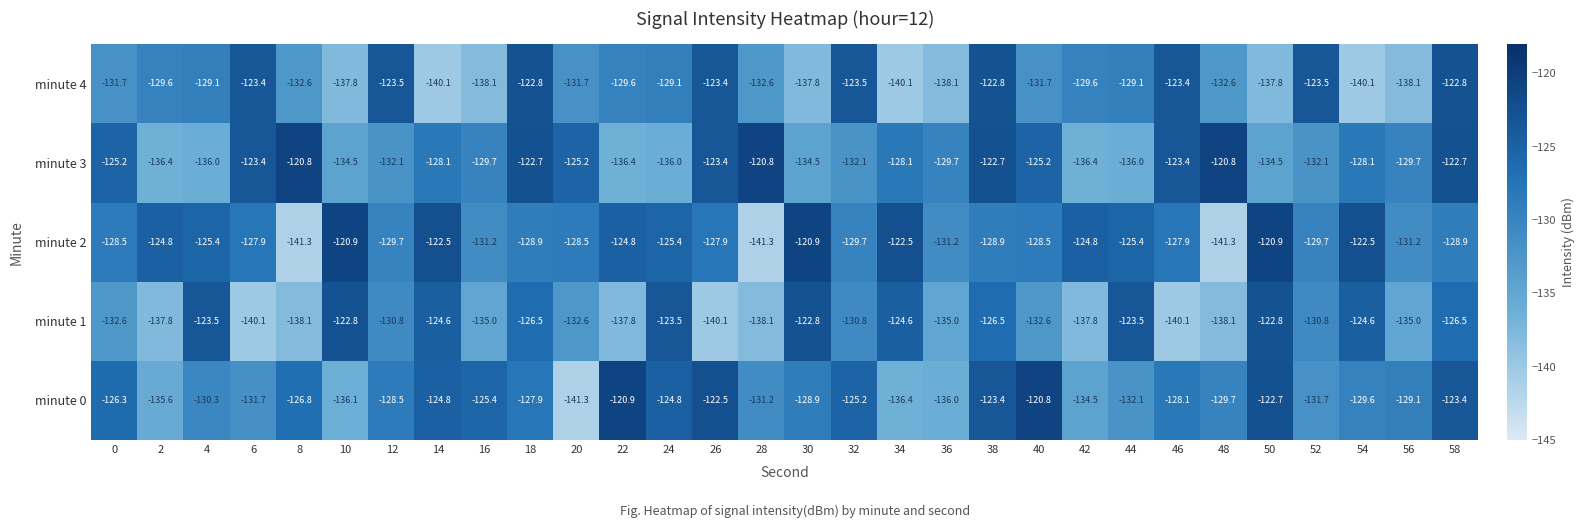

How many values in the minute 2 series are below -127?

18